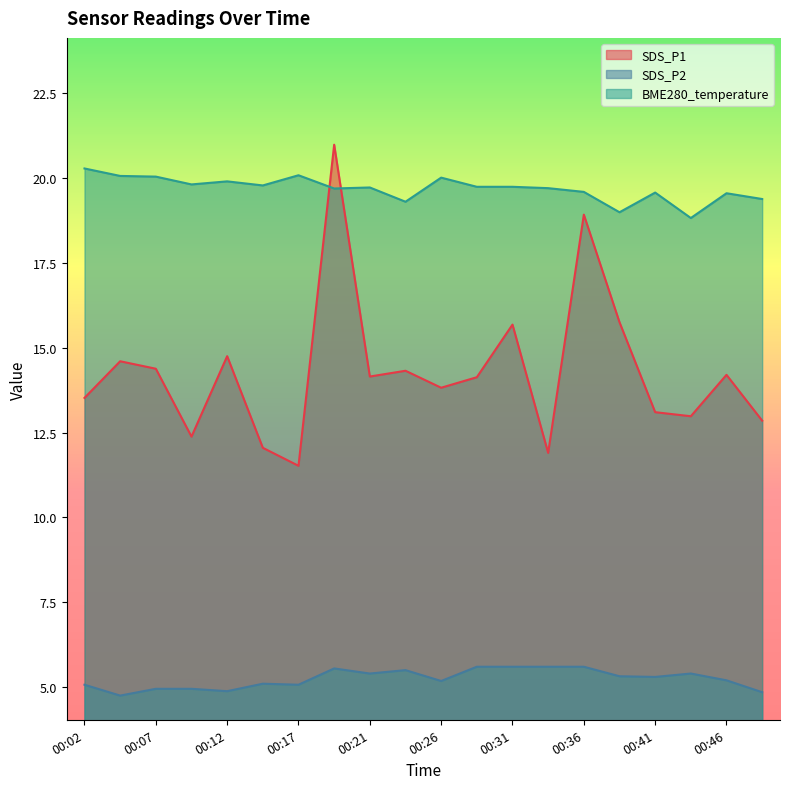

Is it true that SDS_P2 equals 4.8 at 00:49?

True